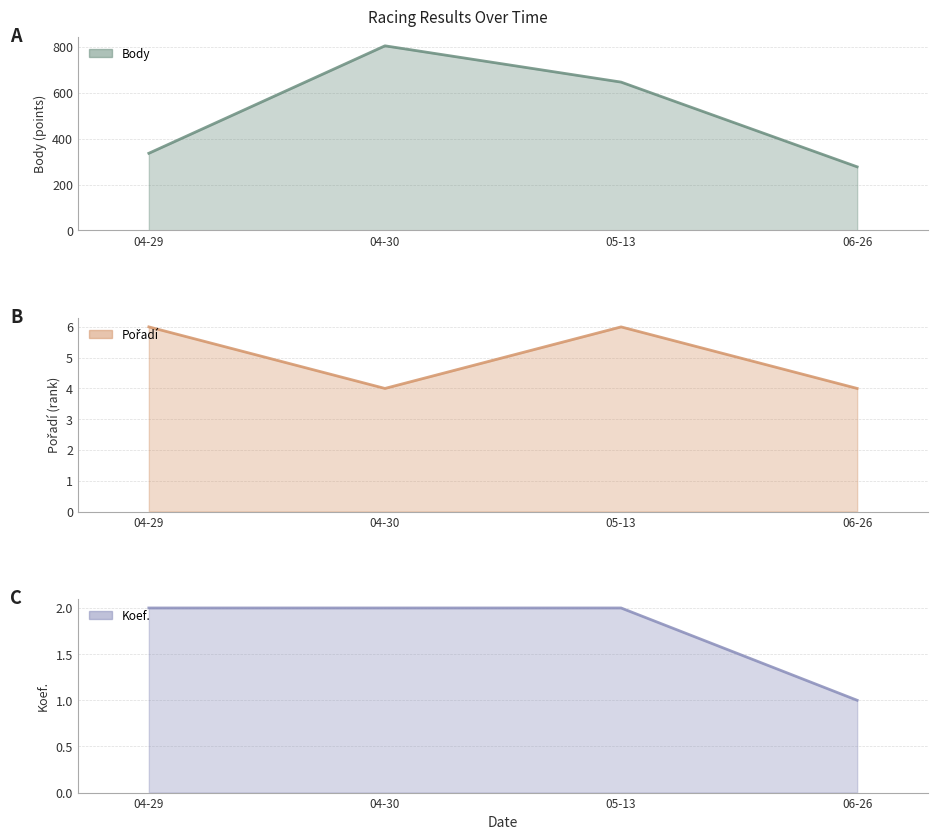

True or false: Body has a value of 170 at 06-26.

False